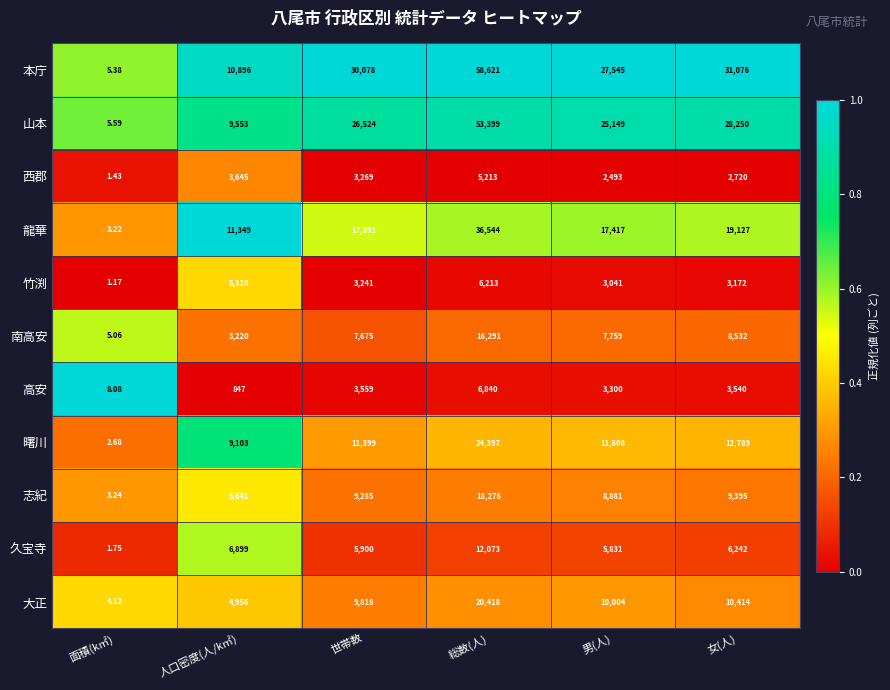

Which series has the widest spread of values?

本庁